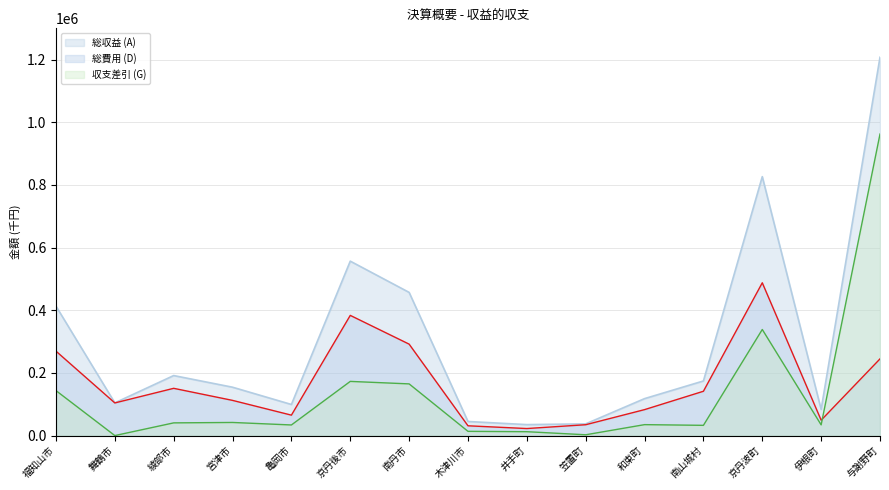

True or false: 総費用 (D) has more than 0 interior local peaks.

True